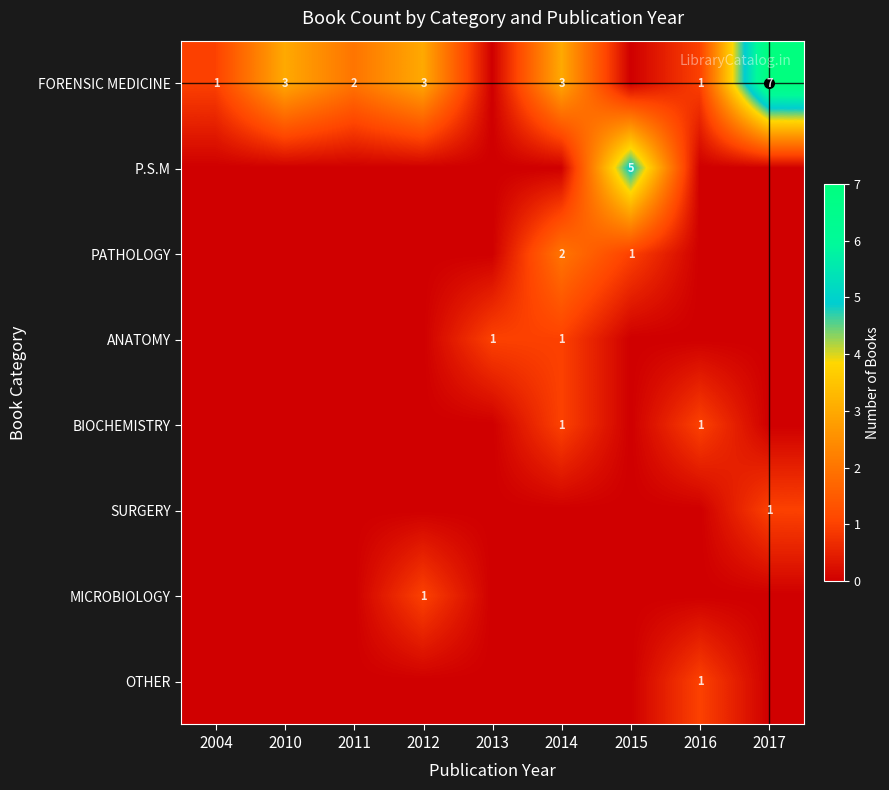

What is the total value across all series at 2017?

8